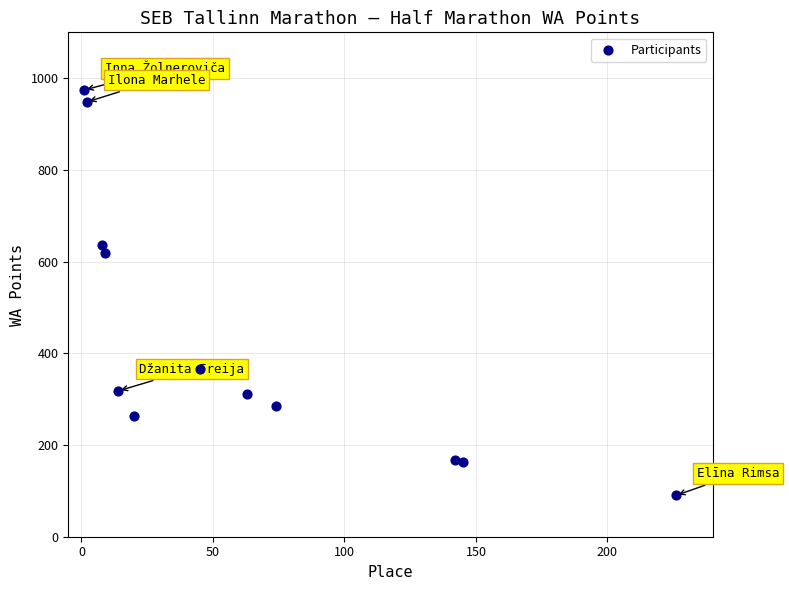

What Y value in the scatter plot is closest to 532?

618